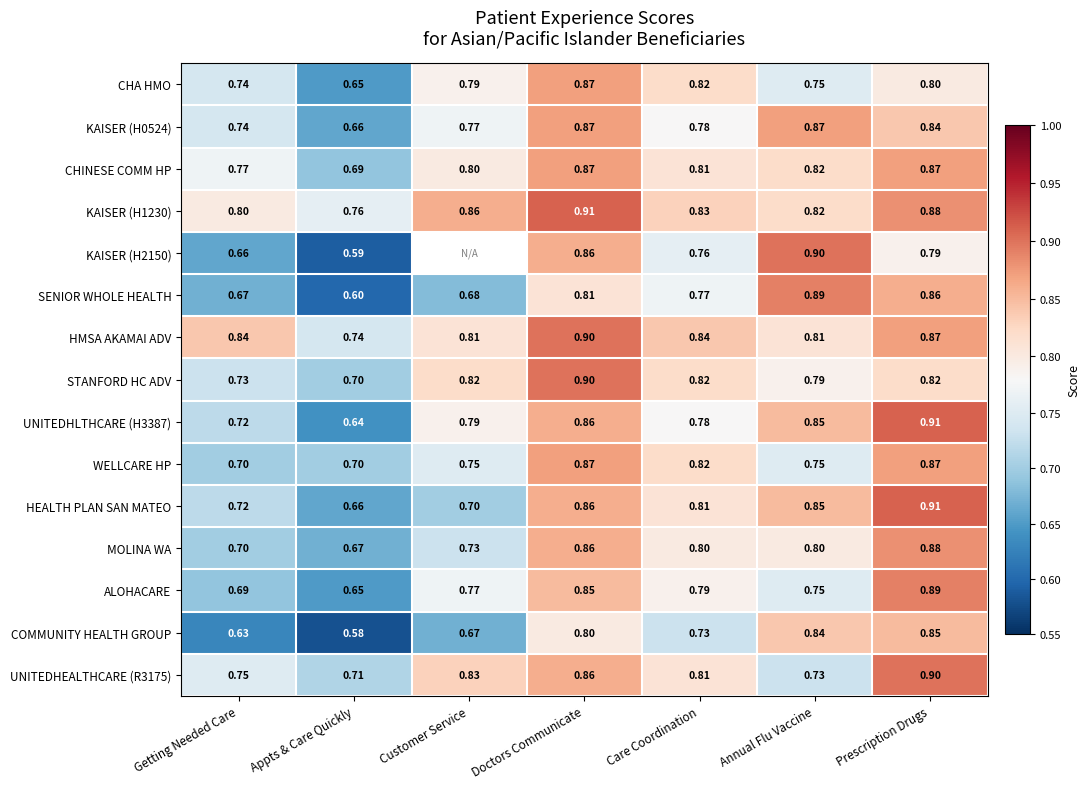

How many ALOHACARE values are between 0 and 1?

7